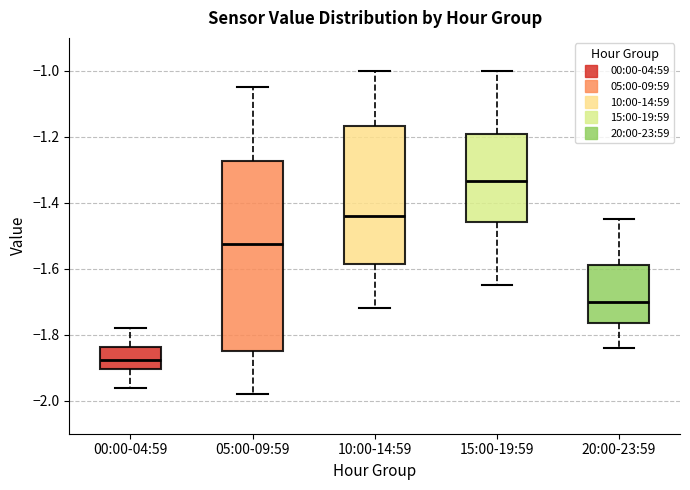

Which box has the highest median line?

15:00-19:59